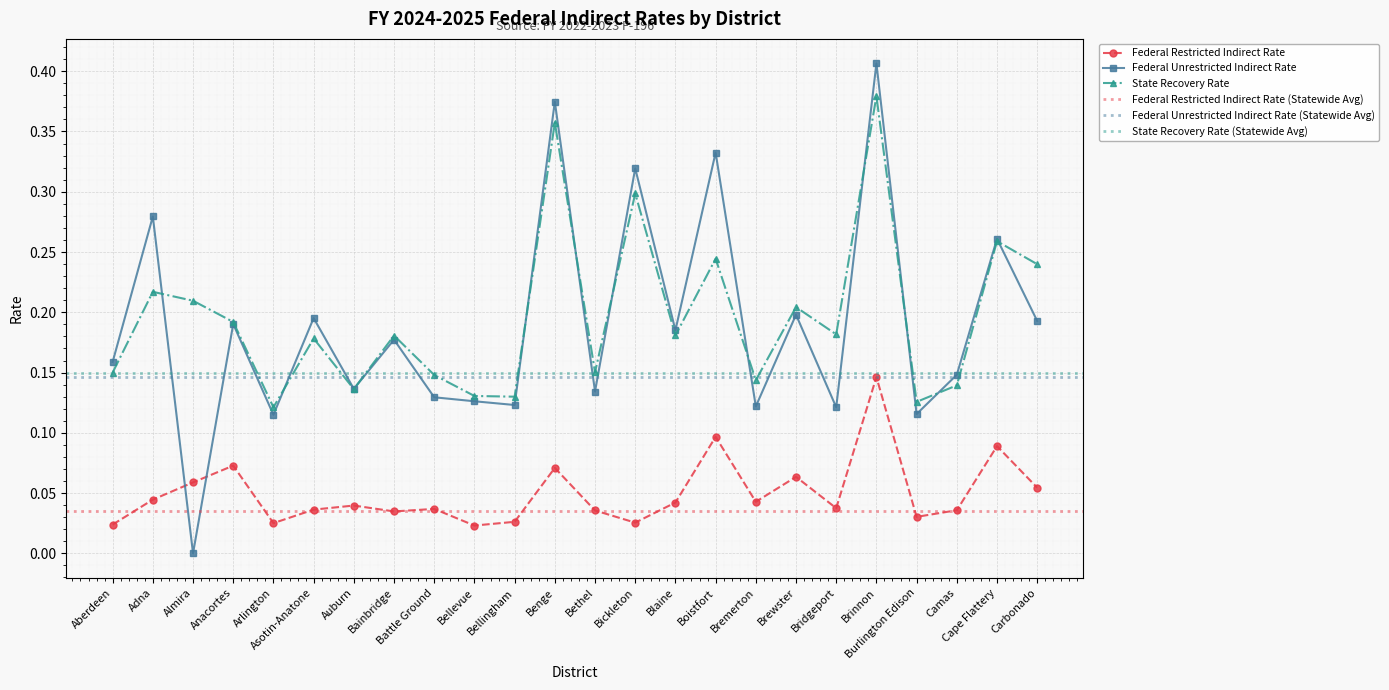

What is the difference between the second highest and minimum values in the Federal Restricted Indirect Rate series?

0.1